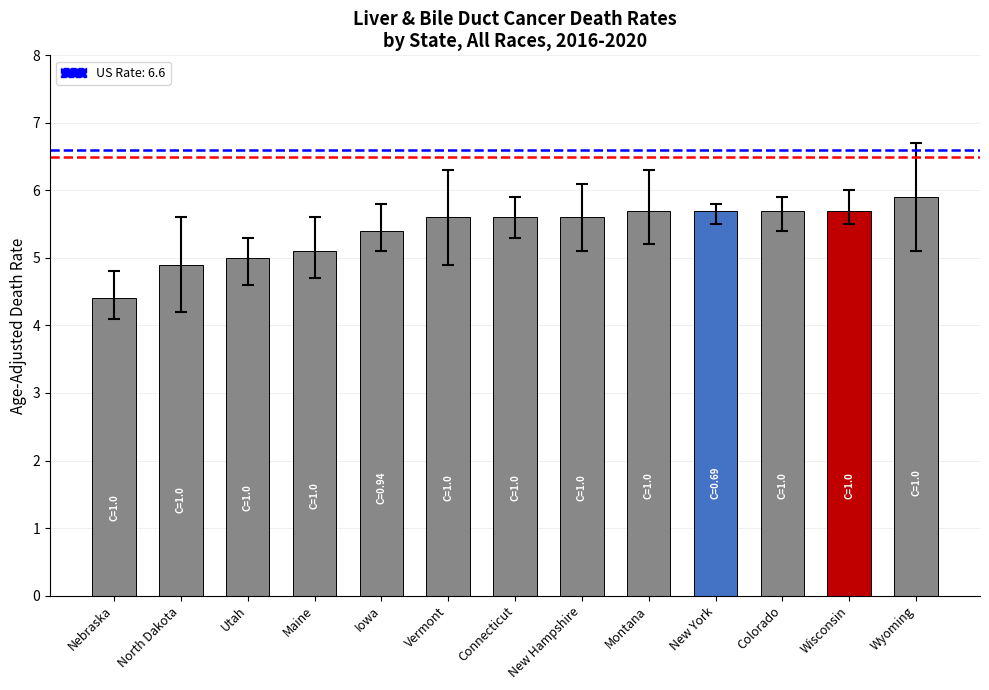

What is the label of the 5th bar from the left?

Iowa